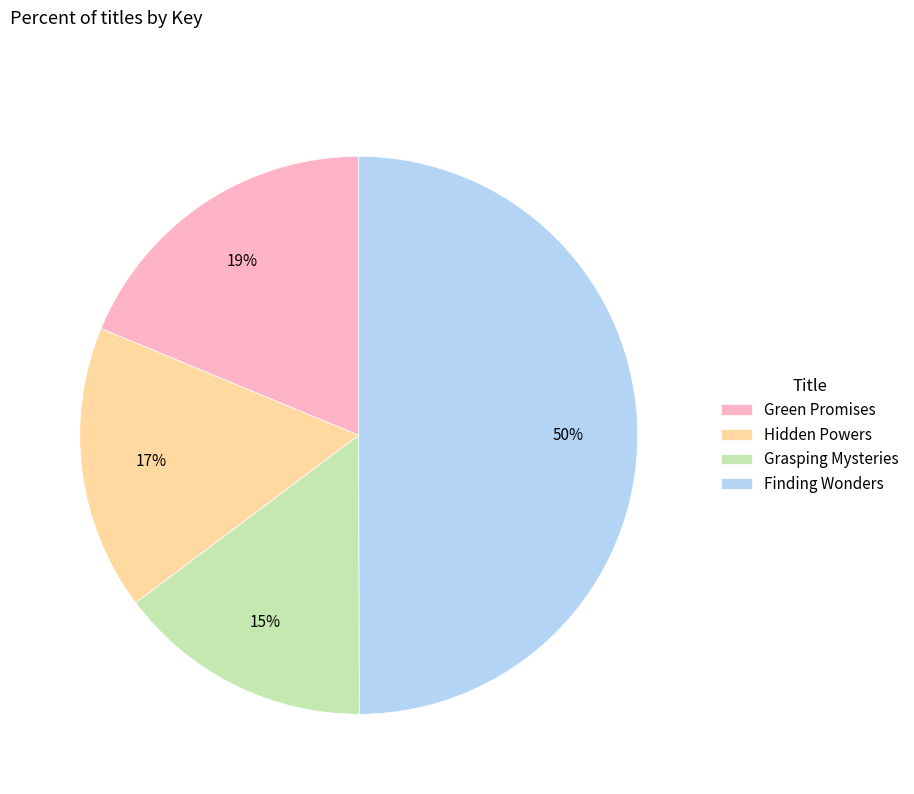

To the nearest percent, what is the combined percentage of Hidden Powers and Finding Wonders?

66%